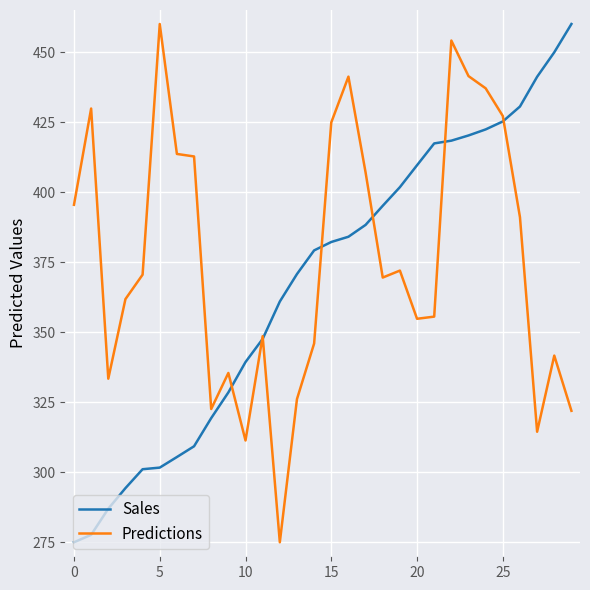

Rank the series by their average value, from lowest to highest.

Sales, Predictions